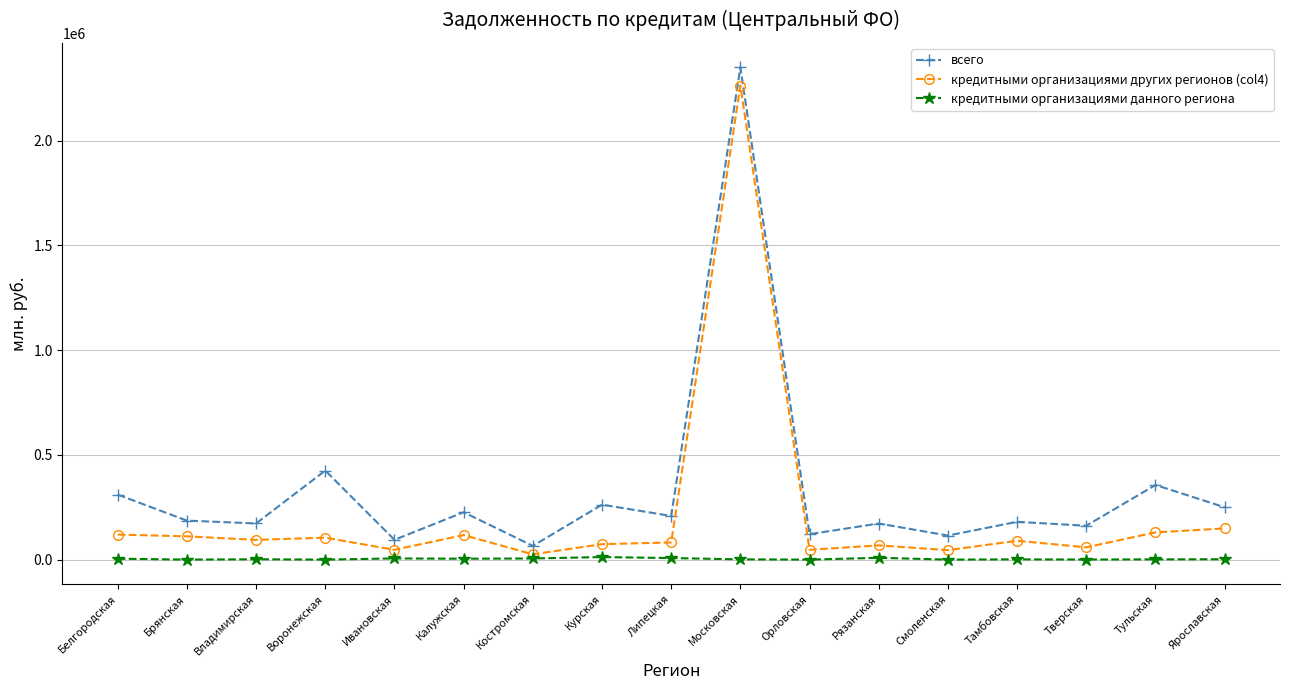

Is it true that кредитными организациями данного региона equals 1234 at Тульская?

True